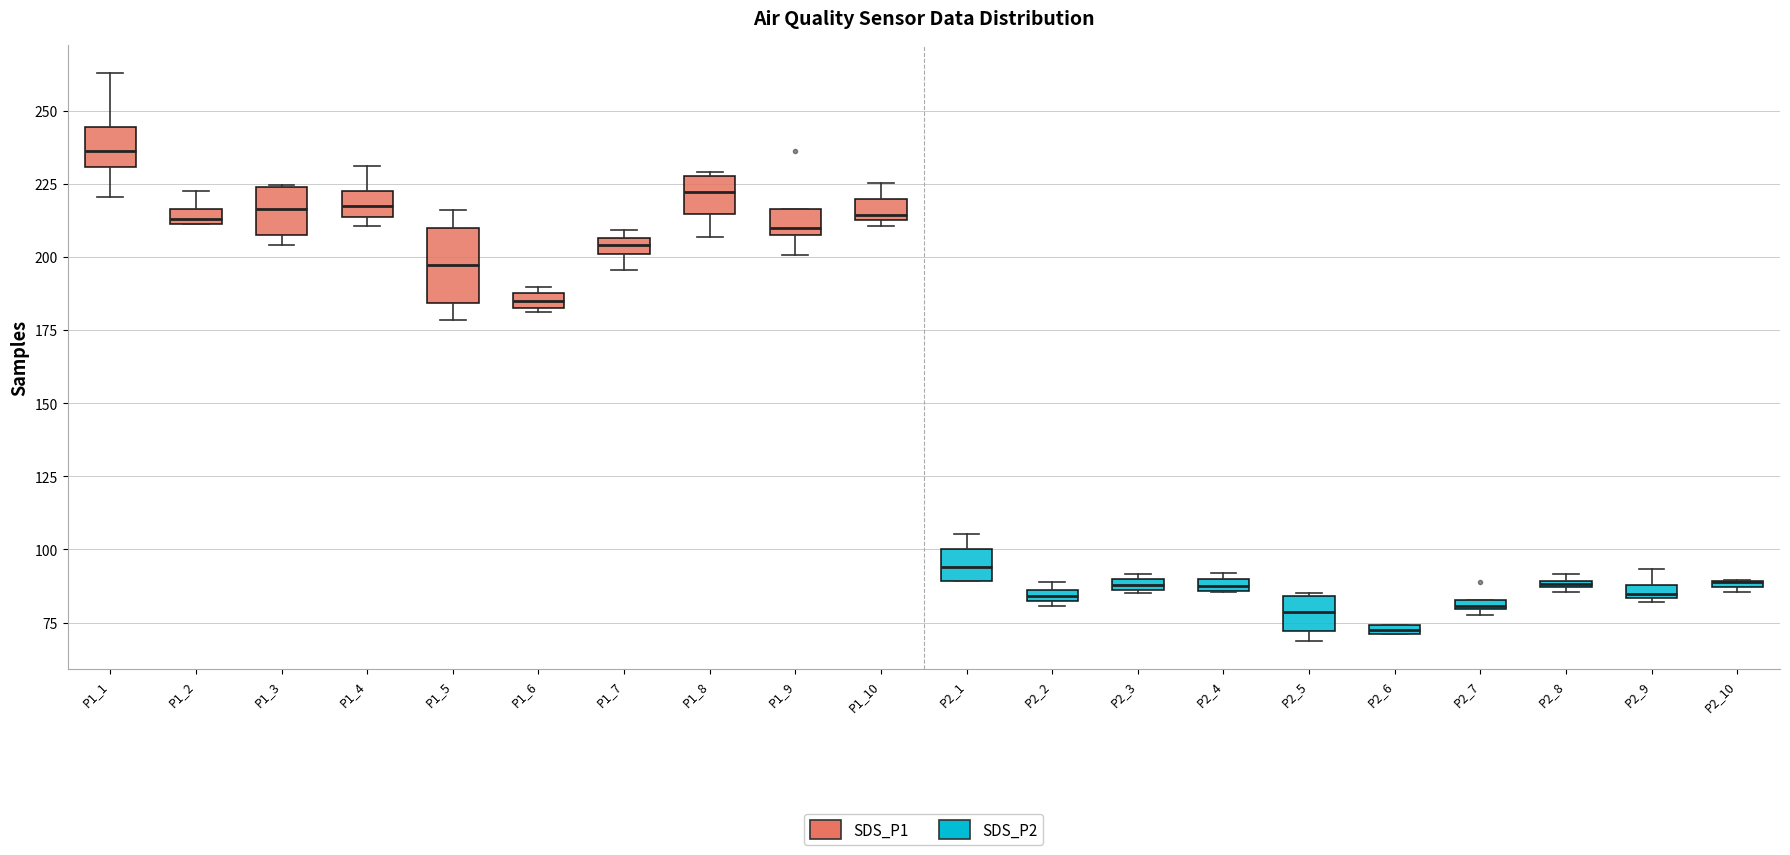

Where does the median line of the box for P2_5 sit on the y-axis? The values are not printed on the chart, so give them approximately, as read against the axis.

80